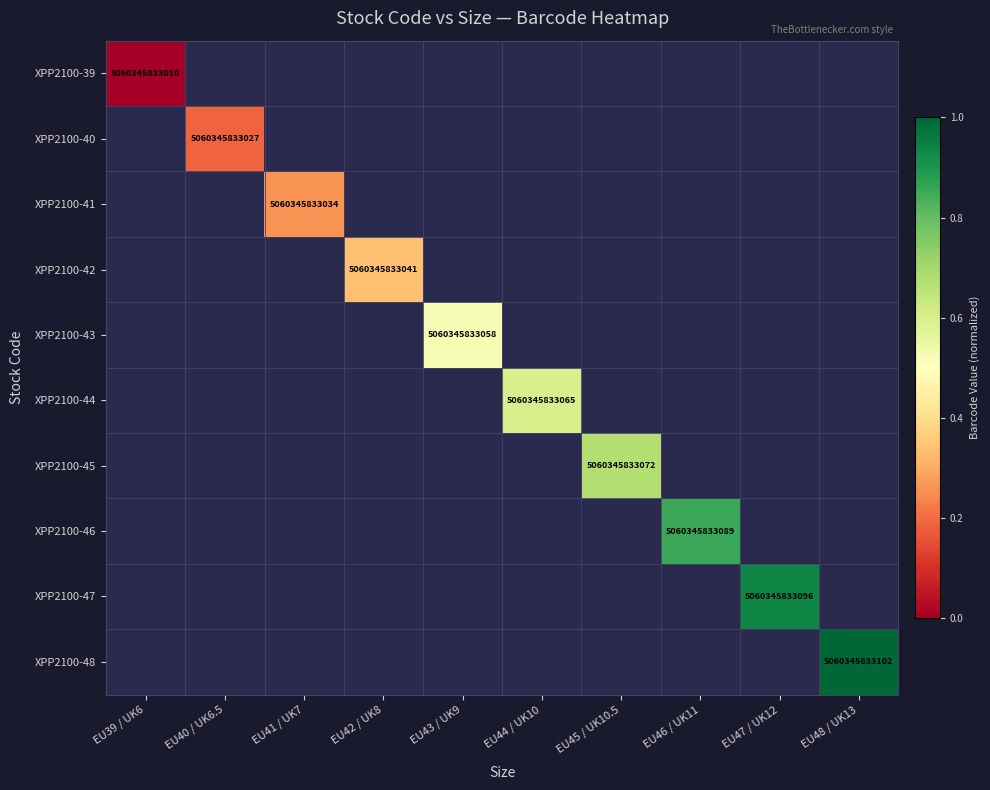

True or false: XPP2100-45 has a value of 1738259639637 at EU45 / UK10.5.

False